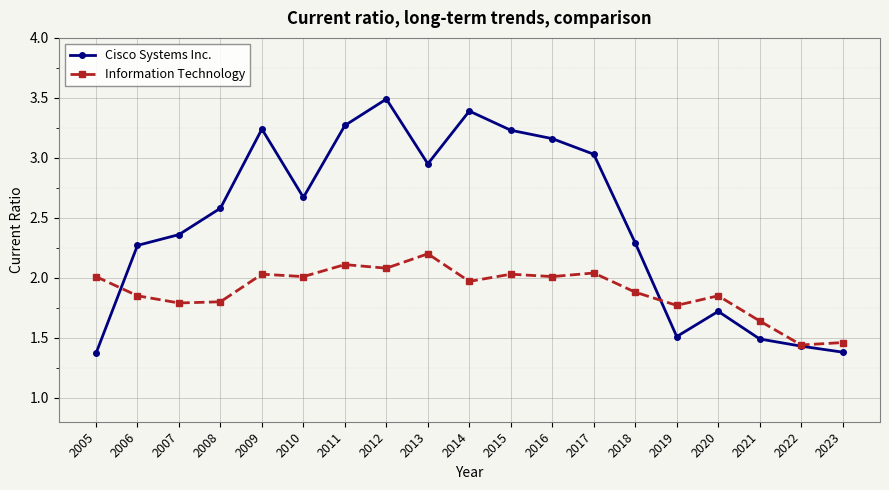

The value of Cisco Systems Inc. at 2016 is 1.1. True or false?

False